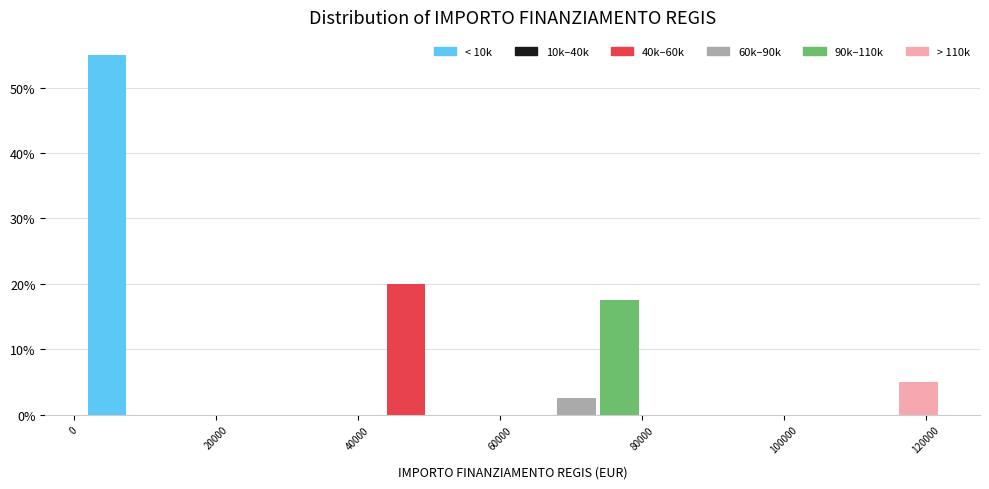

Read against the x-axis, roughly where is the centre of the tallest bar?

4000